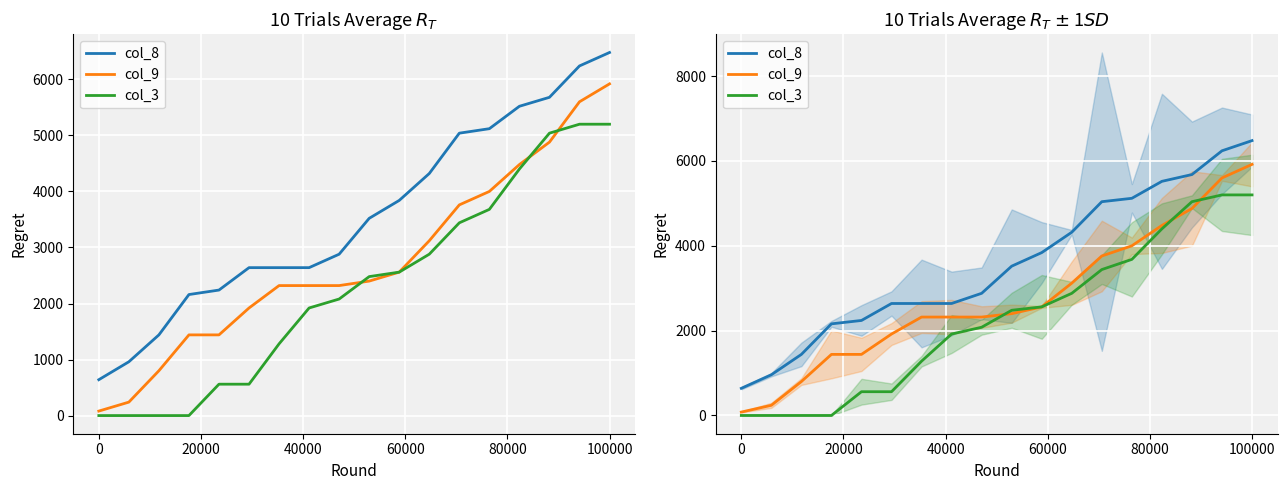

Reading left to right, list all the values displayed in this chart.

col_8: 640	960	1440	2160	2240	2640	2640	2640	2880	3520	3840	4320	5040	5120	5520	5680	6240	6480
col_9: 80	240	800	1440	1440	1920	2320	2320	2320	2400	2560	3120	3760	4000	4480	4880	5600	5920
col_3: 0	0	0	0	560	560	1280	1920	2080	2480	2560	2880	3440	3680	4400	5040	5200	5200